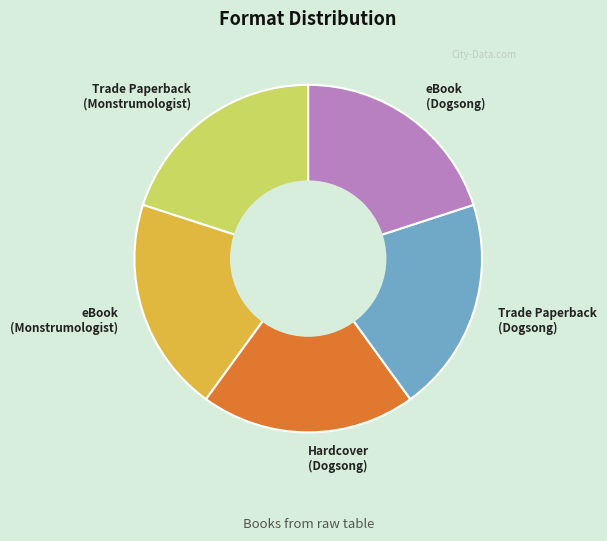

True or false: Trade Paperback (Dogsong) accounts for 20% of the total.

True